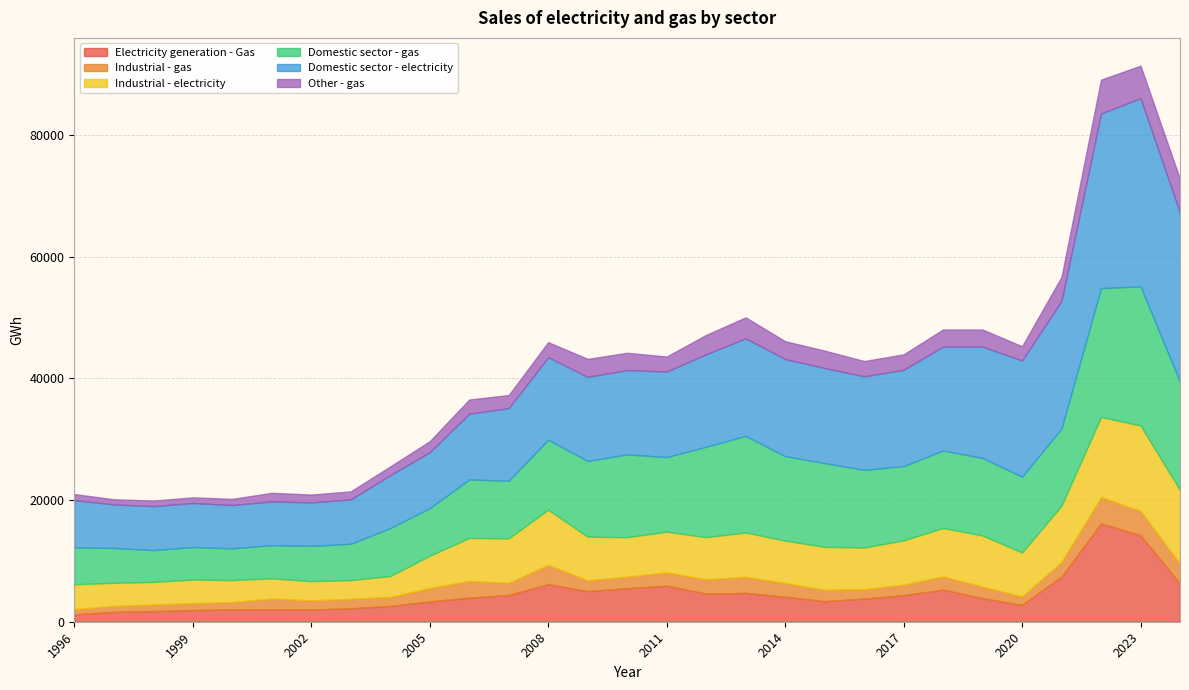

What is the value of the Industrial - gas point at the 1st from the left?

891.0